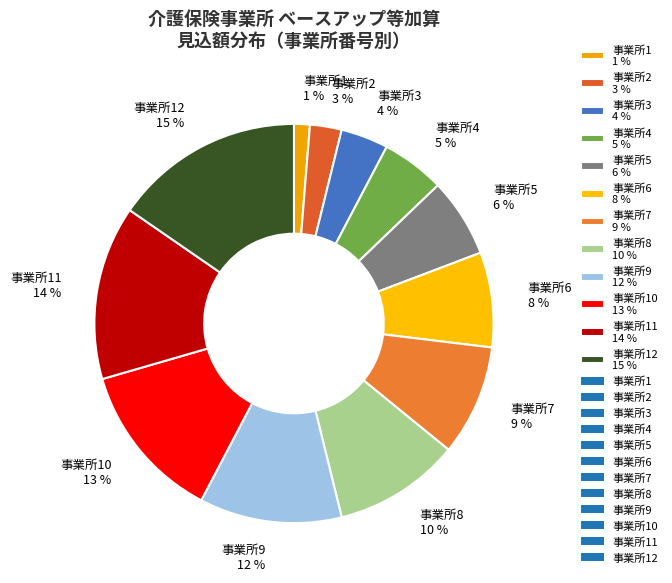

How many segments does this pie chart have?

12